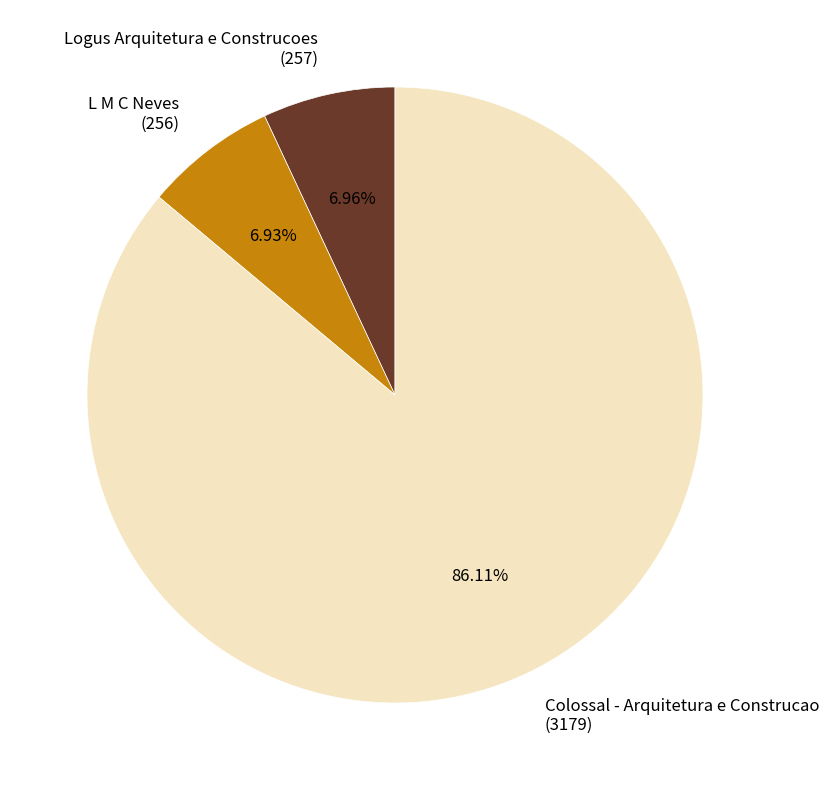

What is the ratio of the value at L M C Neves to the value at Logus Arquitetura e Construcoes?

1.0